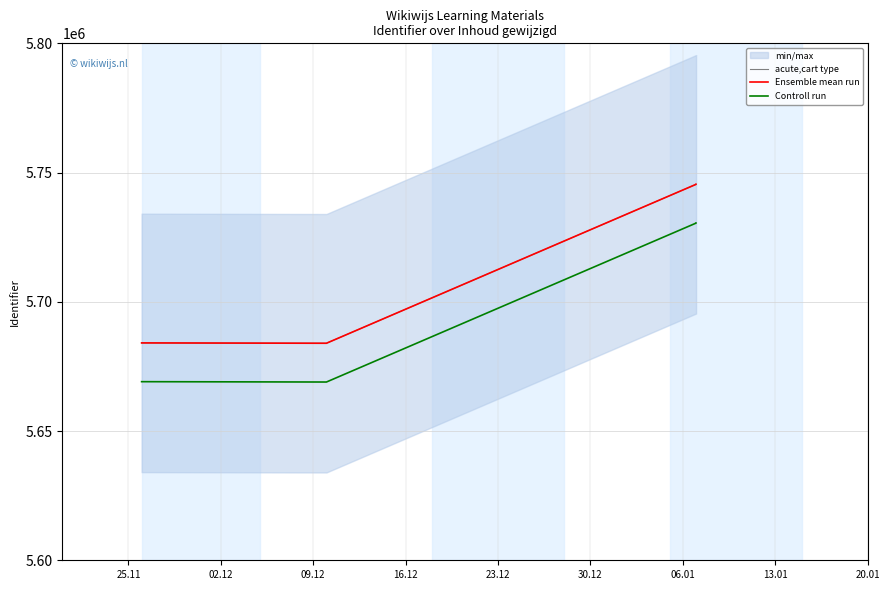

What is the sum of all acute,cart type values?

22858972